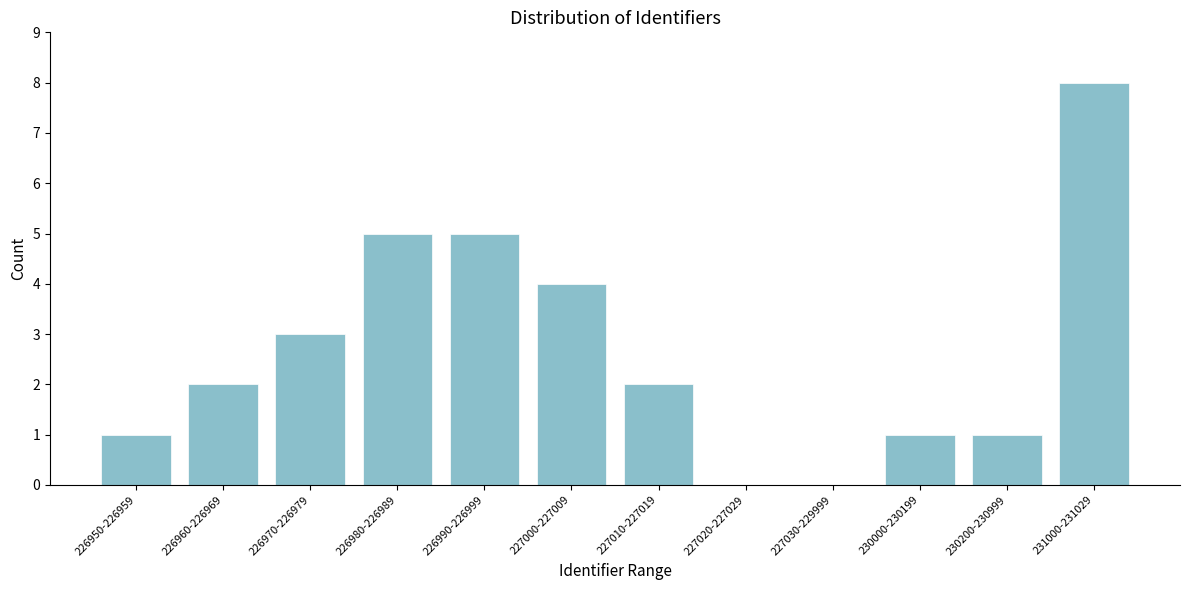

Reading left to right, transcribe all the data shown in this chart.

226950-226959=1	226960-226969=2	226970-226979=3	226980-226989=5	226990-226999=5	227000-227009=4	227010-227019=2	227020-227029=0	227030-229999=0	230000-230199=1	230200-230999=1	231000-231029=8